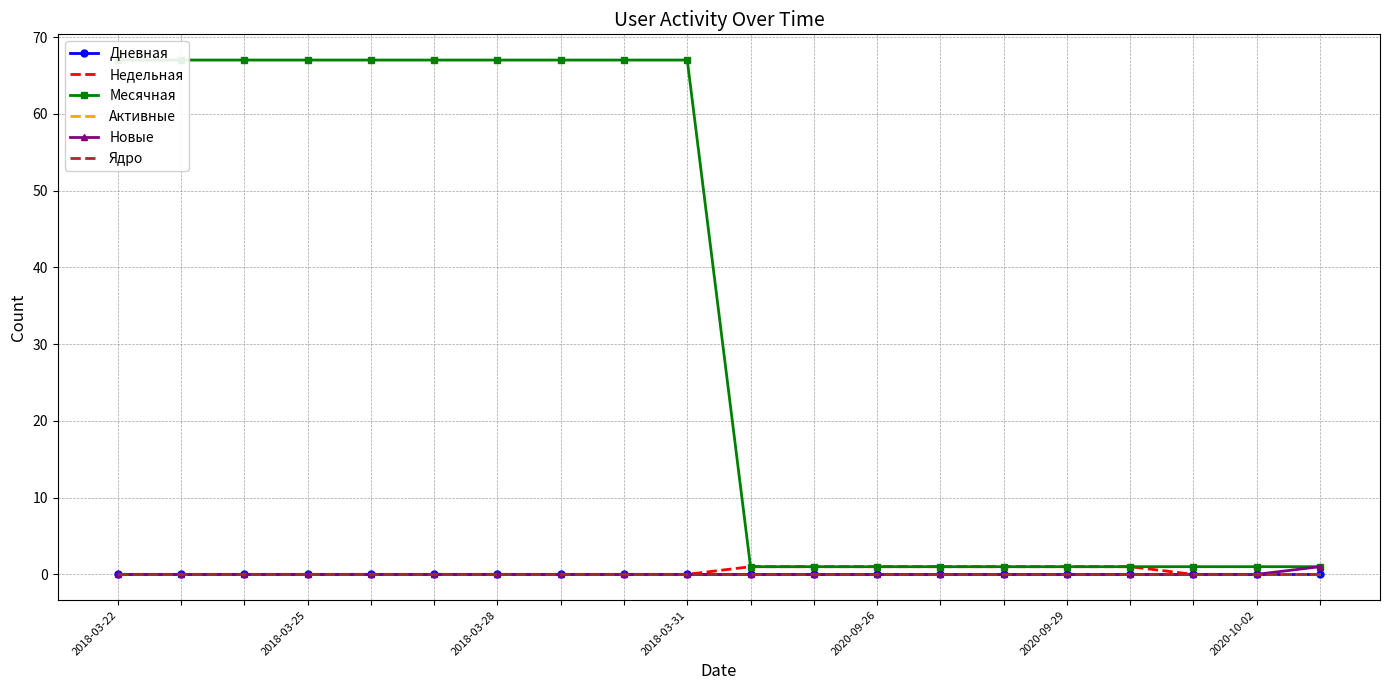

True or false: Недельная and Новые cross at least once.

False